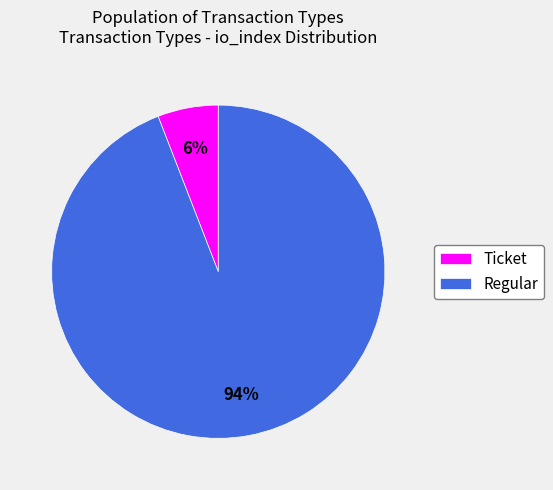

Does any single category account for the majority?

Yes